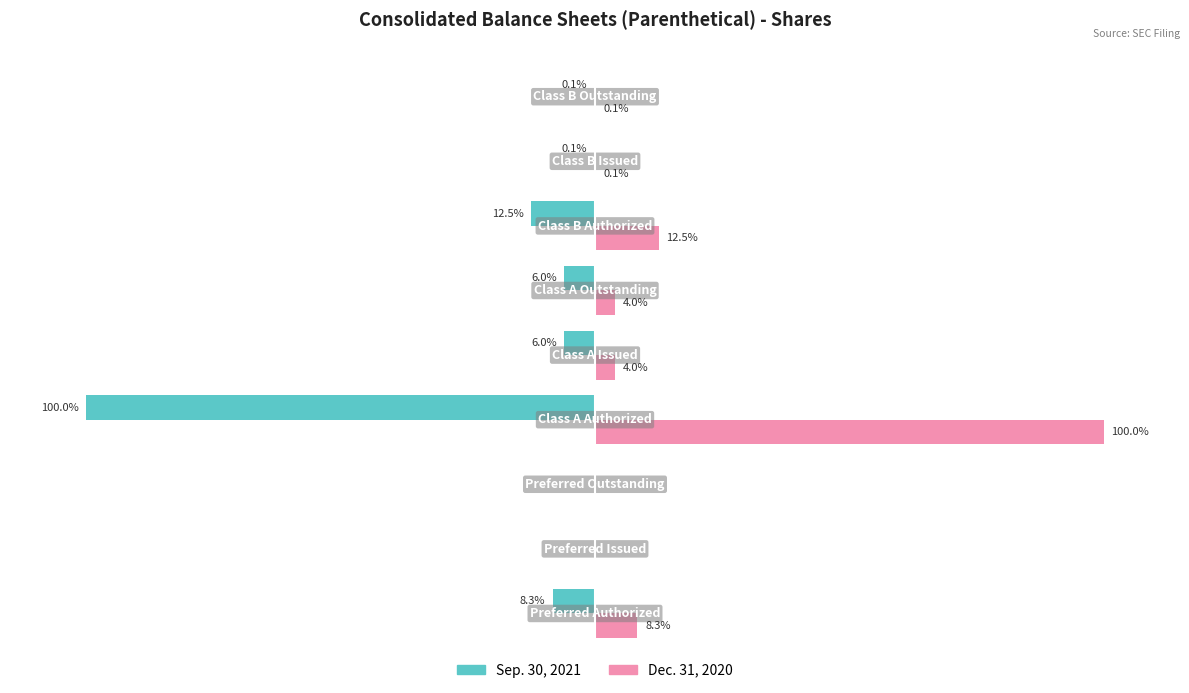

Which series has the largest total across all categories?

Dec. 31, 2020